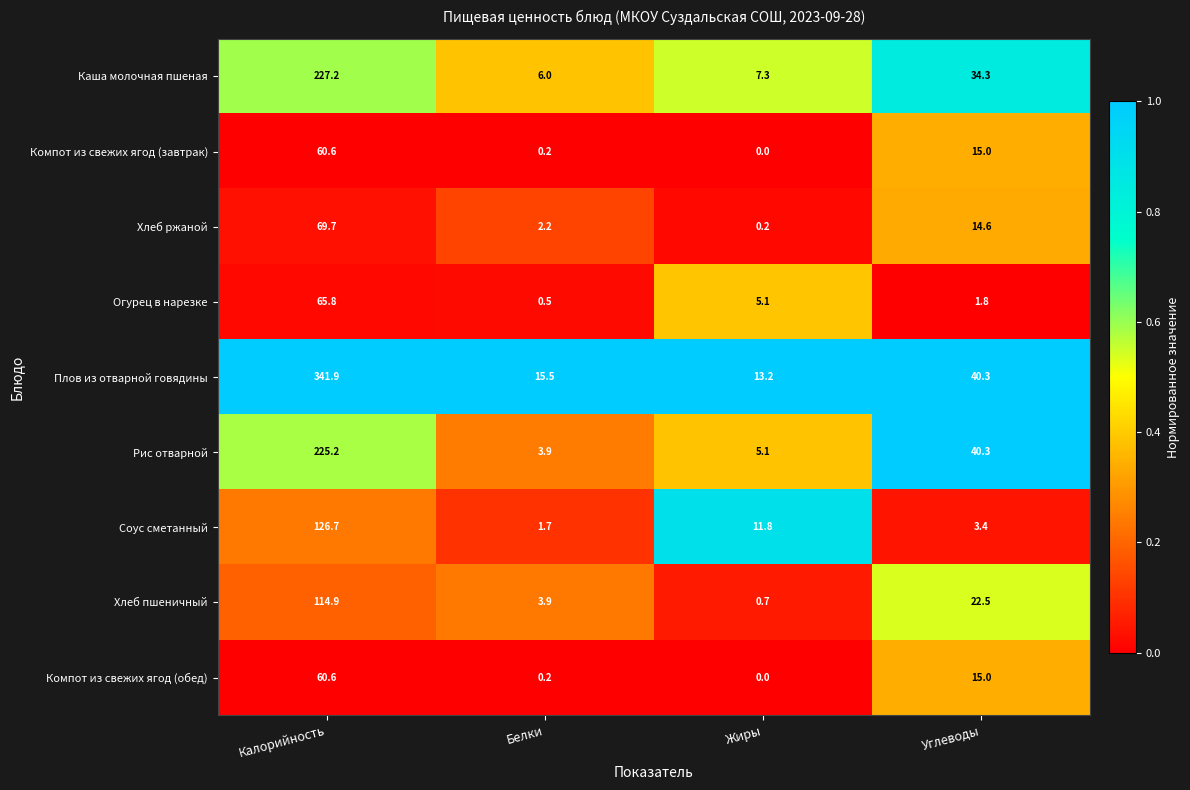

Which series has the largest total across all categories?

Плов из отварной говядины